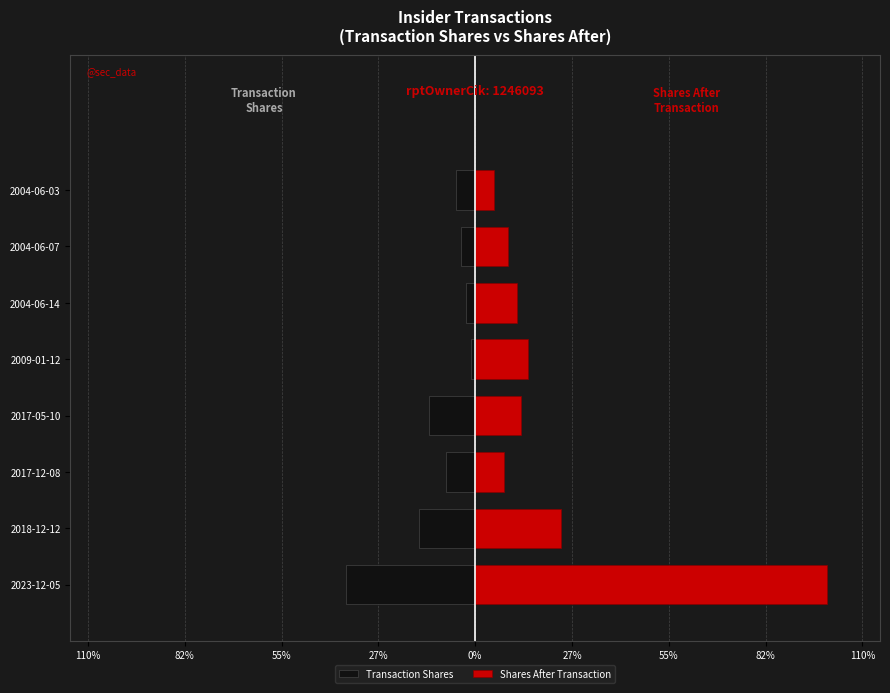

What is the difference between the Shares After Transaction values at 2017-05-10 and 2004-06-03?

7.8